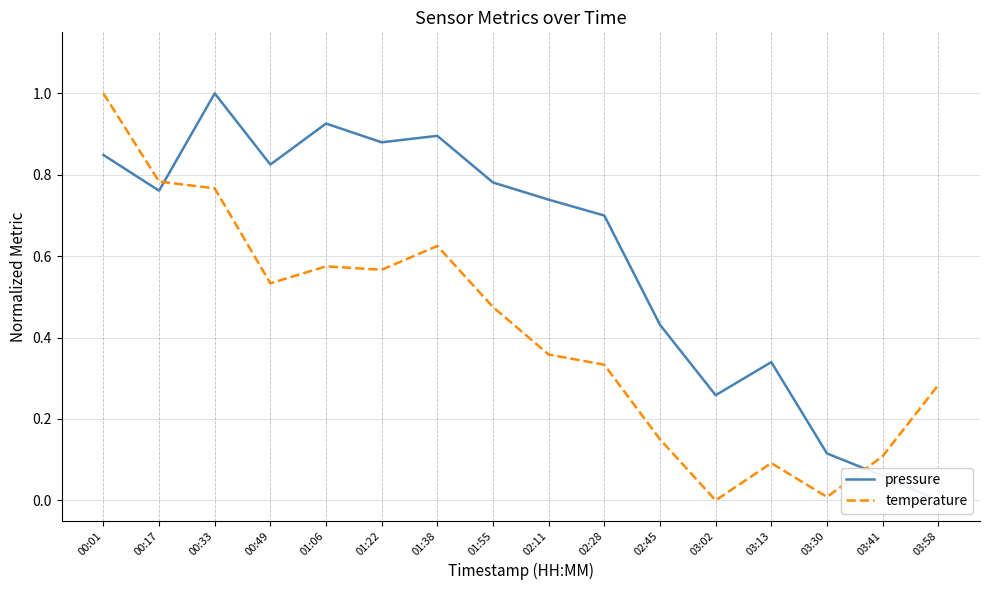

Reading left to right, extract all data points from this chart.

pressure: 00:01=0.8	00:17=0.8	00:33=1.0	00:49=0.8	01:06=0.9	01:22=0.9	01:38=0.9	01:55=0.8	02:11=0.7	02:28=0.7	02:45=0.4	03:02=0.3	03:13=0.3	03:30=0.1	03:41=0.1	03:58=0.0
temperature: 00:01=1.0	00:17=0.8	00:33=0.8	00:49=0.5	01:06=0.6	01:22=0.6	01:38=0.6	01:55=0.5	02:11=0.4	02:28=0.3	02:45=0.1	03:02=0.0	03:13=0.1	03:30=0.0	03:41=0.1	03:58=0.3